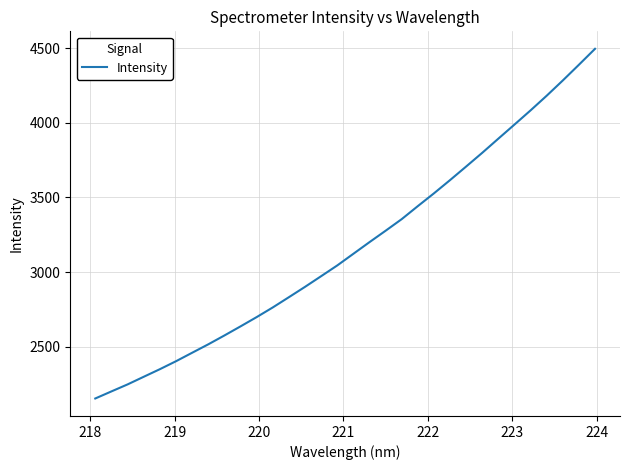

How many values are below 3122?

16